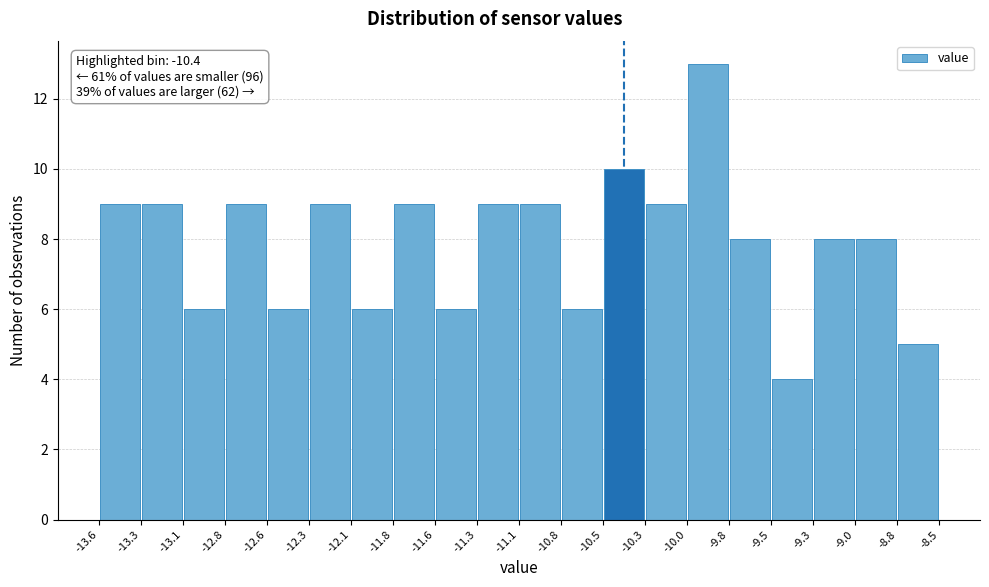

Which range on the x-axis has the tallest bar?

-10.0 to -9.8